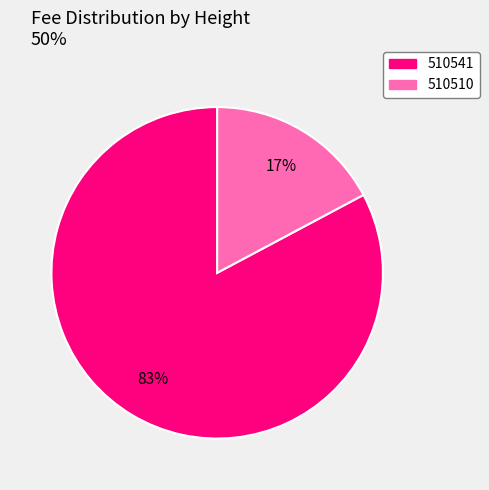

Which slice is the largest?

510541